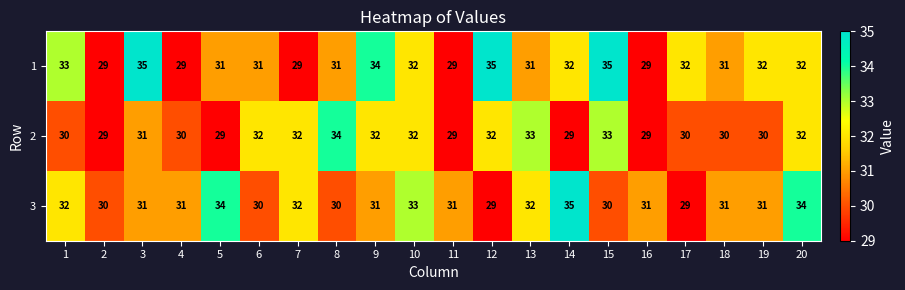

What is the spread (max minus min) of values at 6?

2